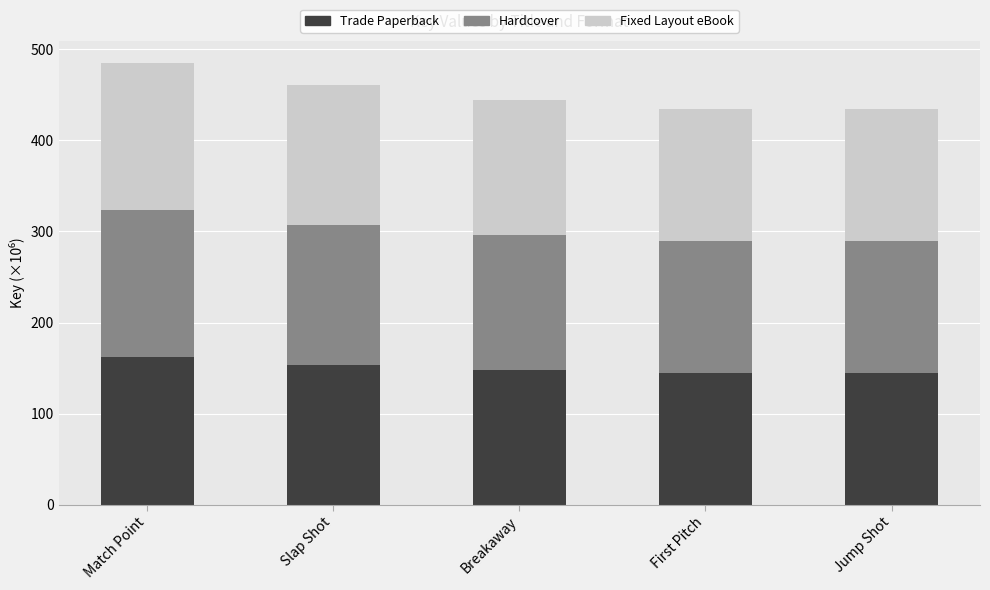

What is the total value across all series at Match Point?

485.2